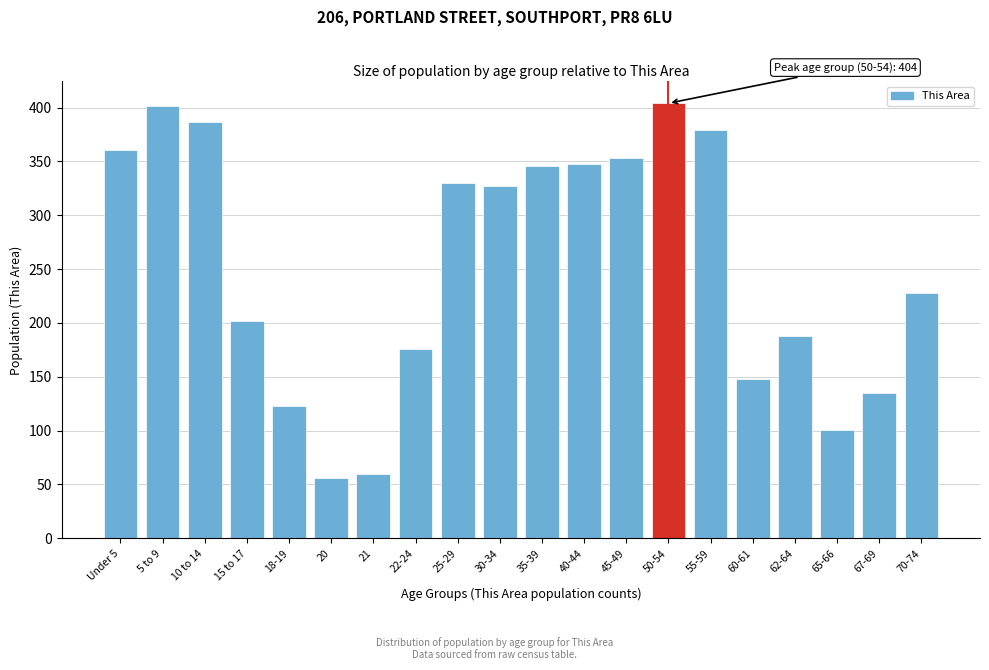

Reading left to right, transcribe all the data shown in this chart.

Under 5=361	5 to 9=401	10 to 14=387	15 to 17=202	18-19=123	20=56	21=60	22-24=176	25-29=330	30-34=327	35-39=346	40-44=348	45-49=353	50-54=404	55-59=379	60-61=148	62-64=188	65-66=101	67-69=135	70-74=228